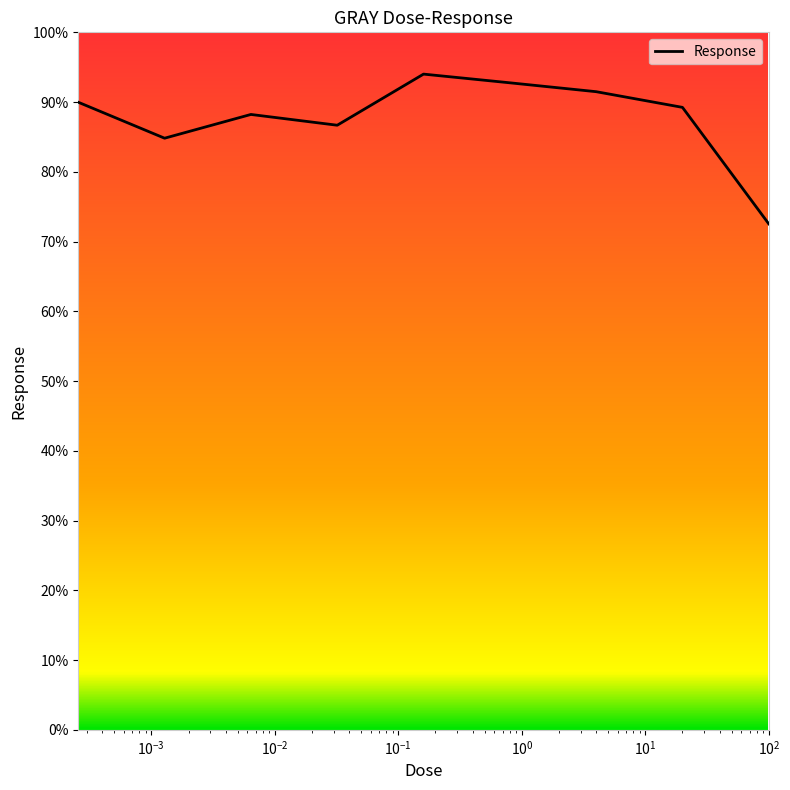

Does the chart have visible grid lines?

No